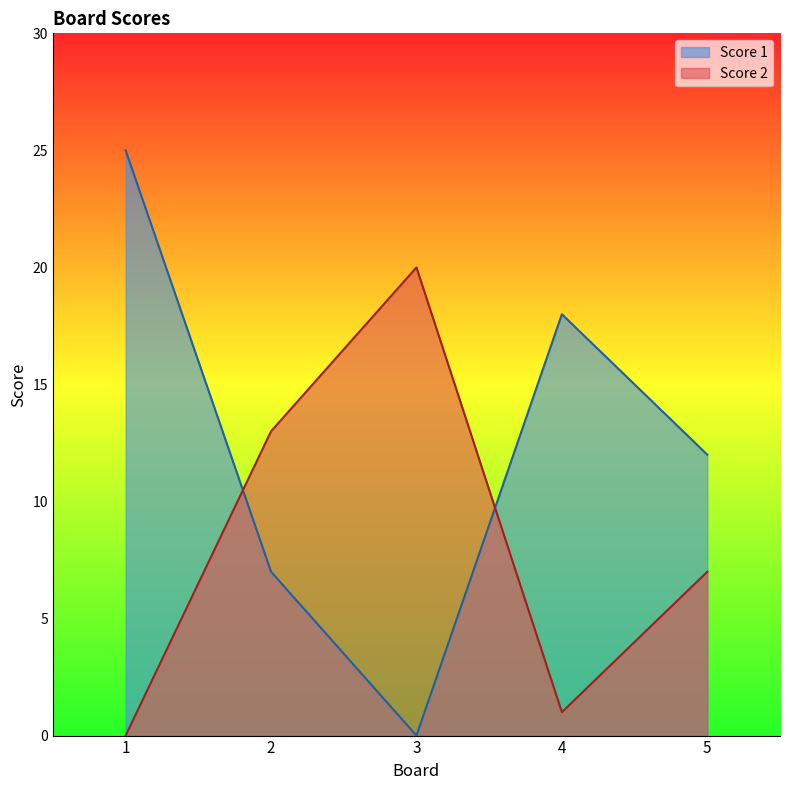

Which series changed the most between 4 and 5?

Score 1